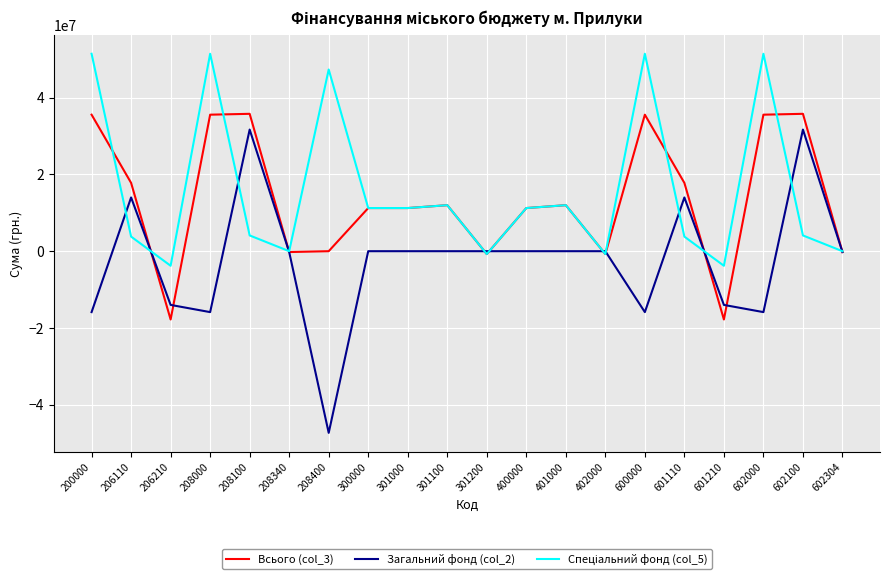

The Загальний фонд (col_2) series shows 3943886.3 at 206110. True or false?

False